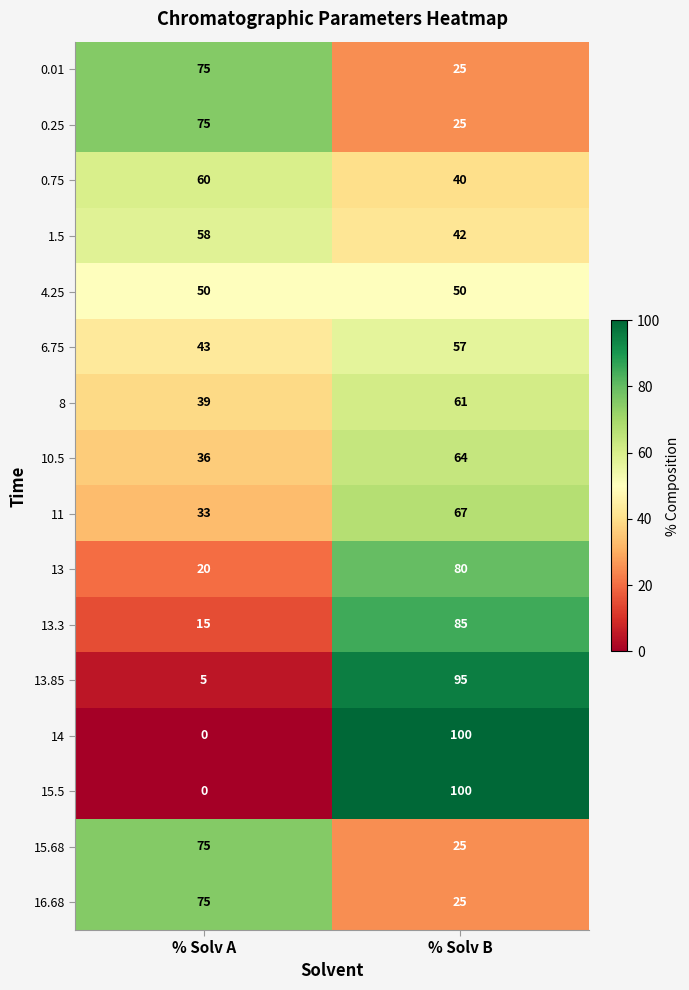

What is the spread (max minus min) of values at % Solv A?

75